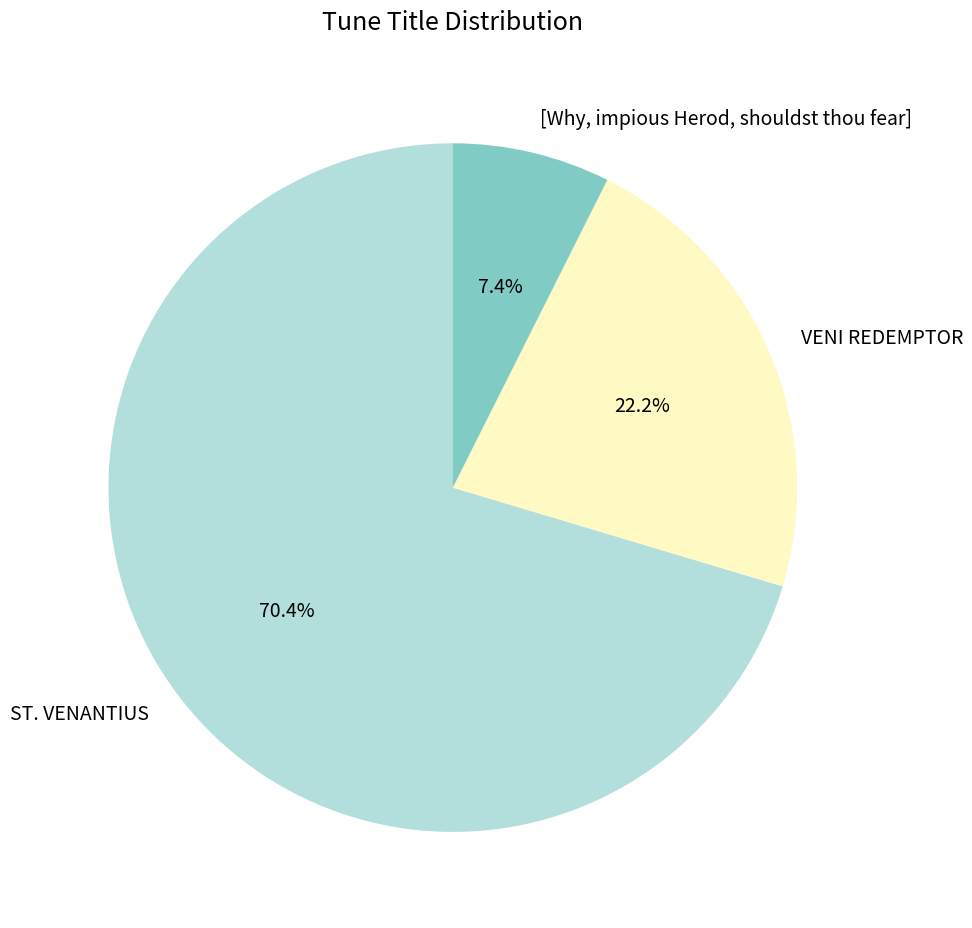

How many slices are in this pie chart?

3